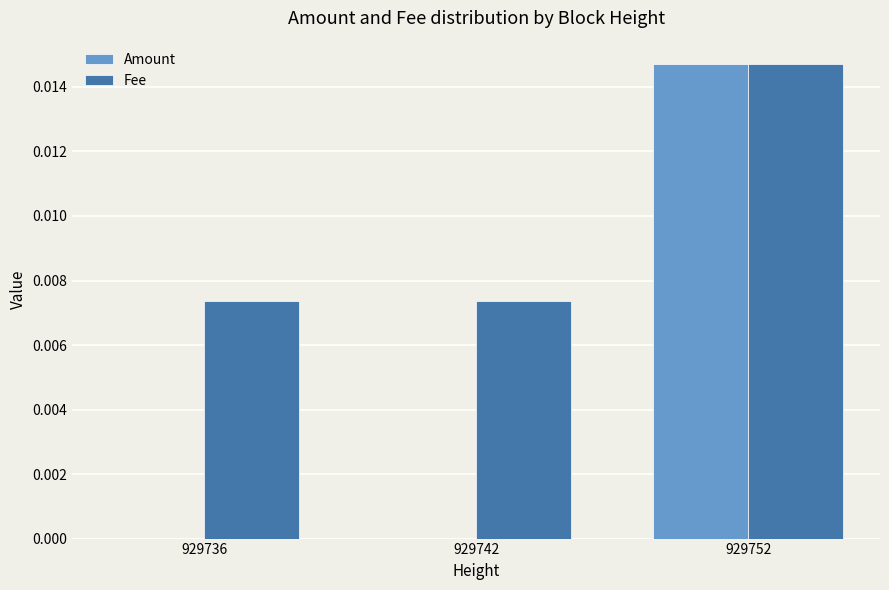

The value of Fee at 929742 is 0.0. True or false?

True